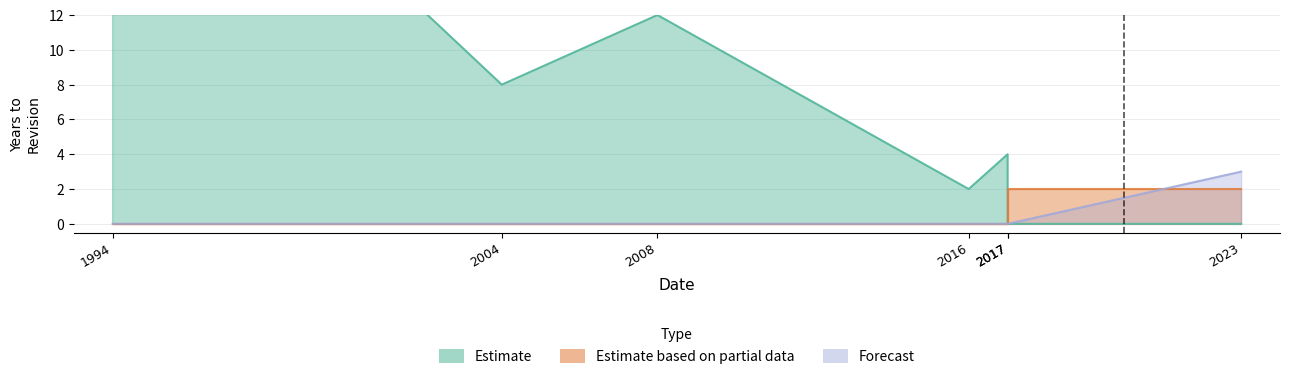

True or false: the data has more than 2 interior local peaks.

False